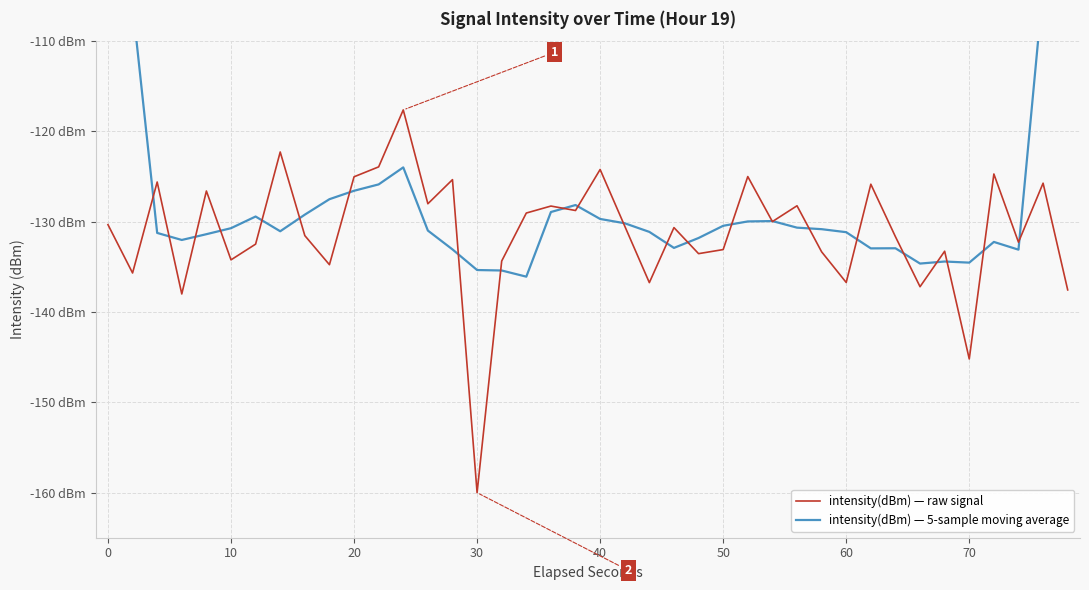

At 30, list the series in order from largest to smallest.

intensity(dBm) — 5-sample moving average, intensity(dBm) — raw signal